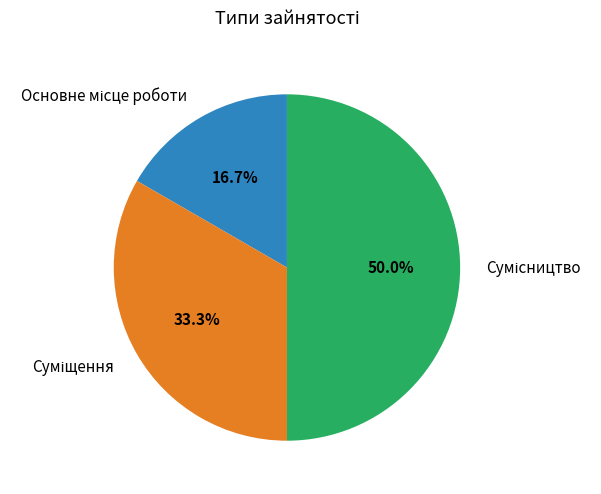

Count the number of slices in the pie.

3